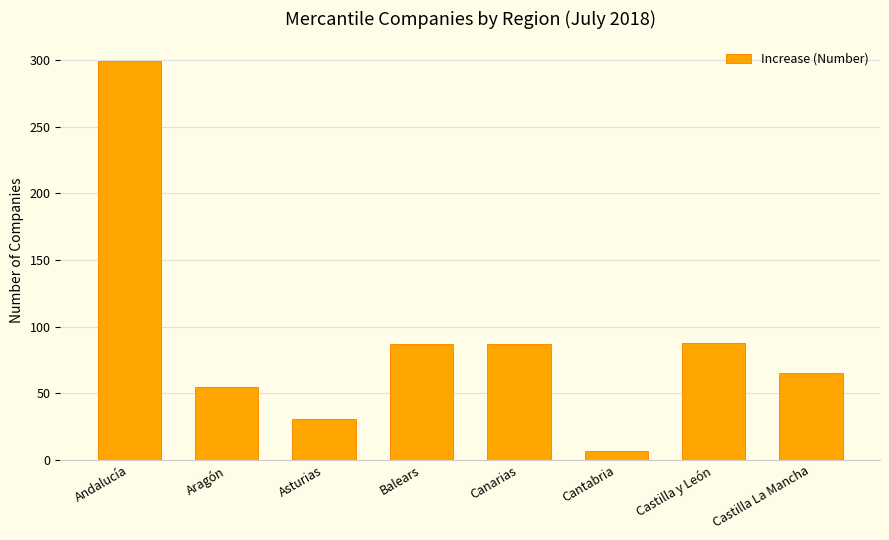

What is the approximate value at Balears, to the nearest 50?

100